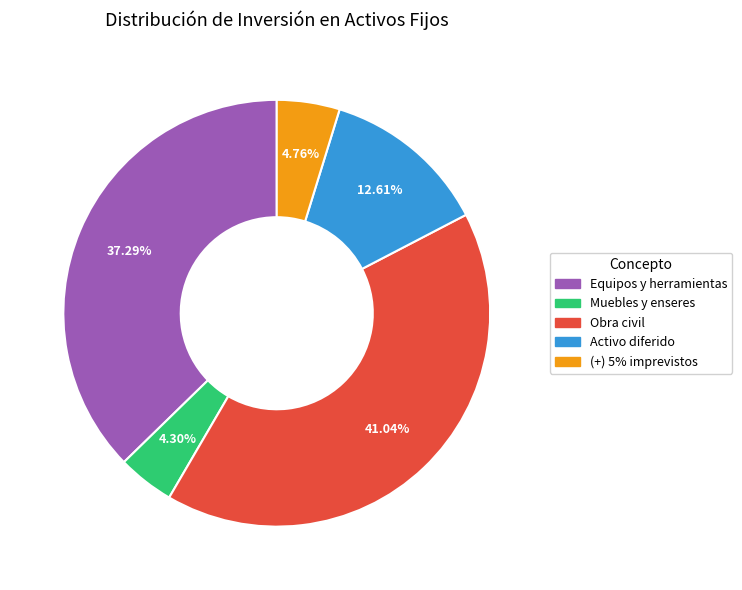

To the nearest percent, what is the difference between the Obra civil and Muebles y enseres slice percentages?

37%